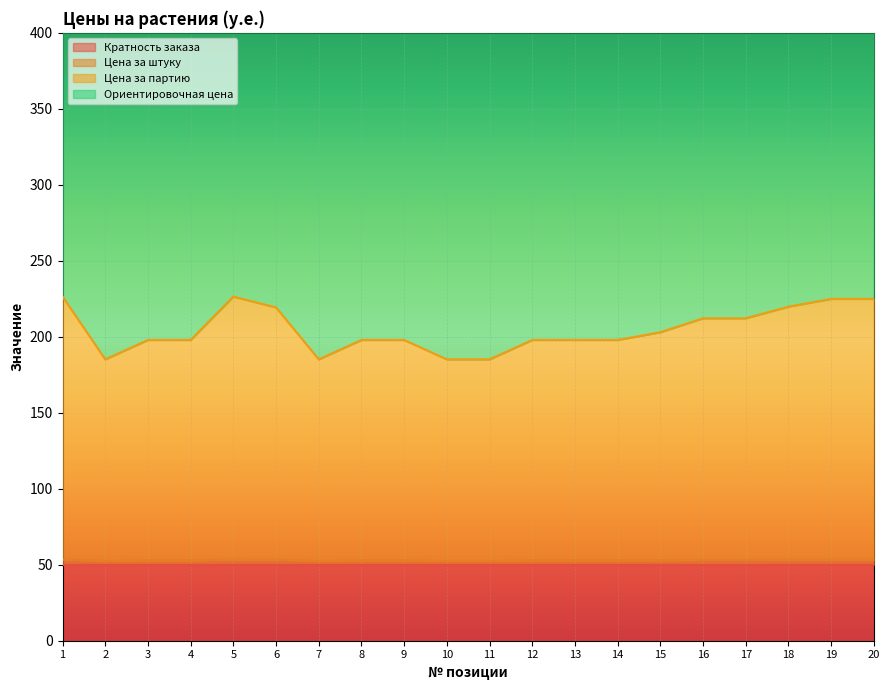

At how many categories does at least one series exceed 344?

20